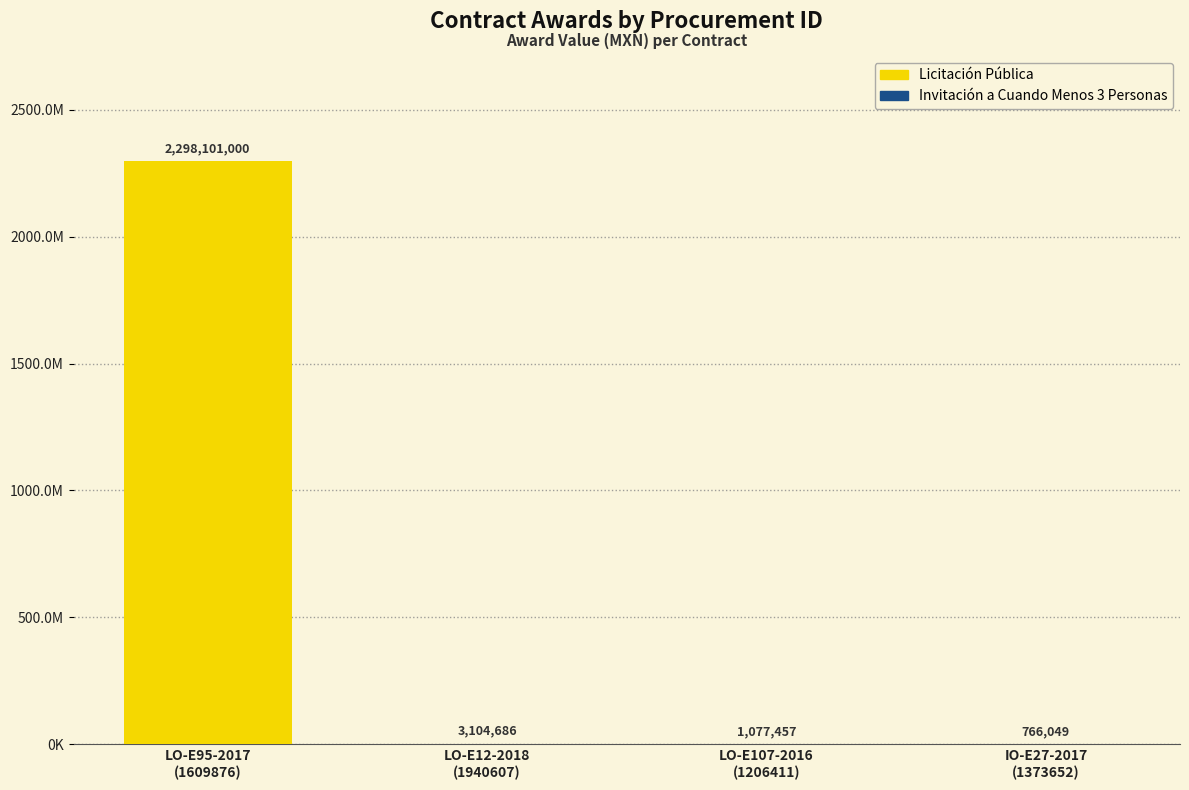

Are the bars horizontal?

No